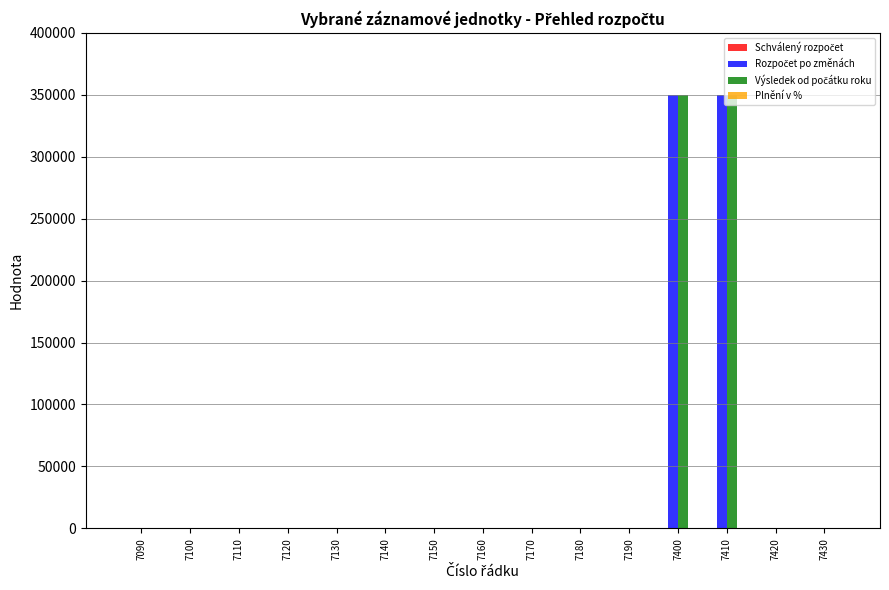

What is the greatest value displayed?

350000